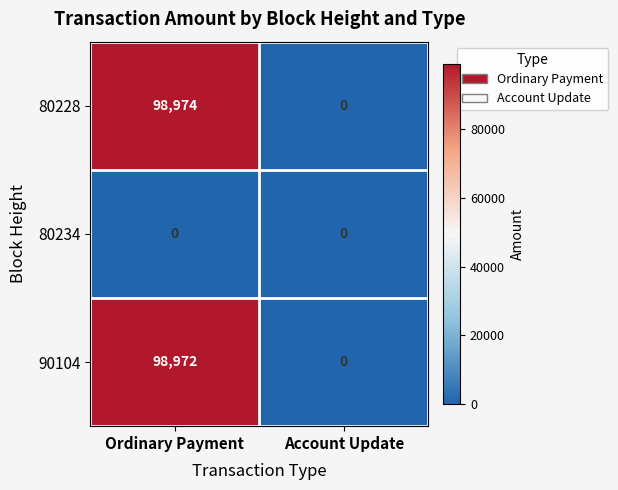

What is the difference between the maximum and minimum values in the 80228 series?

98974